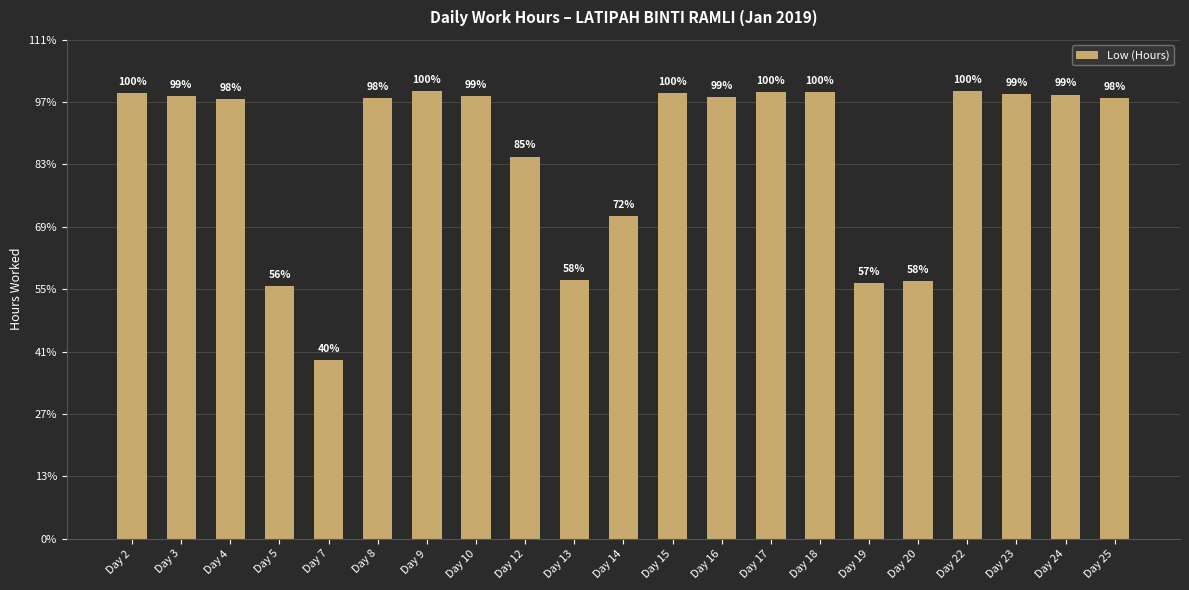

What is the change in value from Day 2 to Day 16?

-0.1